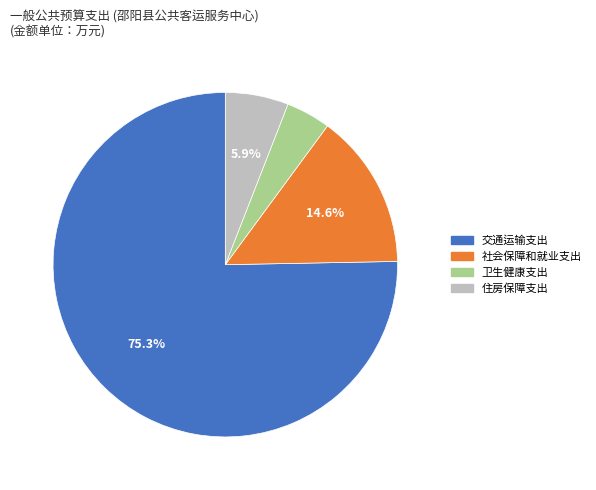

Which has a higher value, 社会保障和就业支出 or 卫生健康支出?

社会保障和就业支出